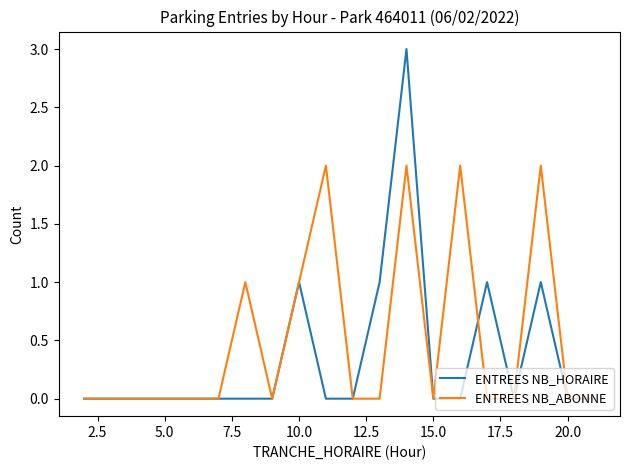

Does the chart display data point markers on the line(s)?

No